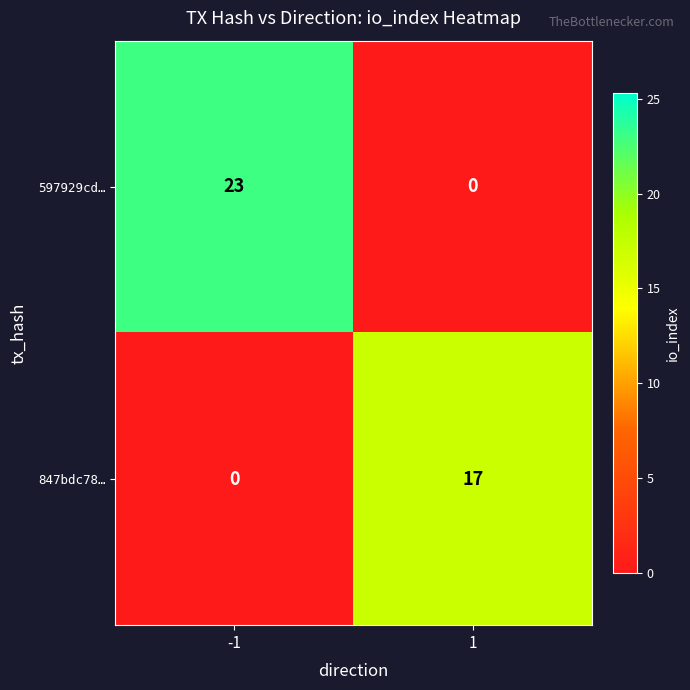

Which series changed the most between -1 and 1?

597929cd…